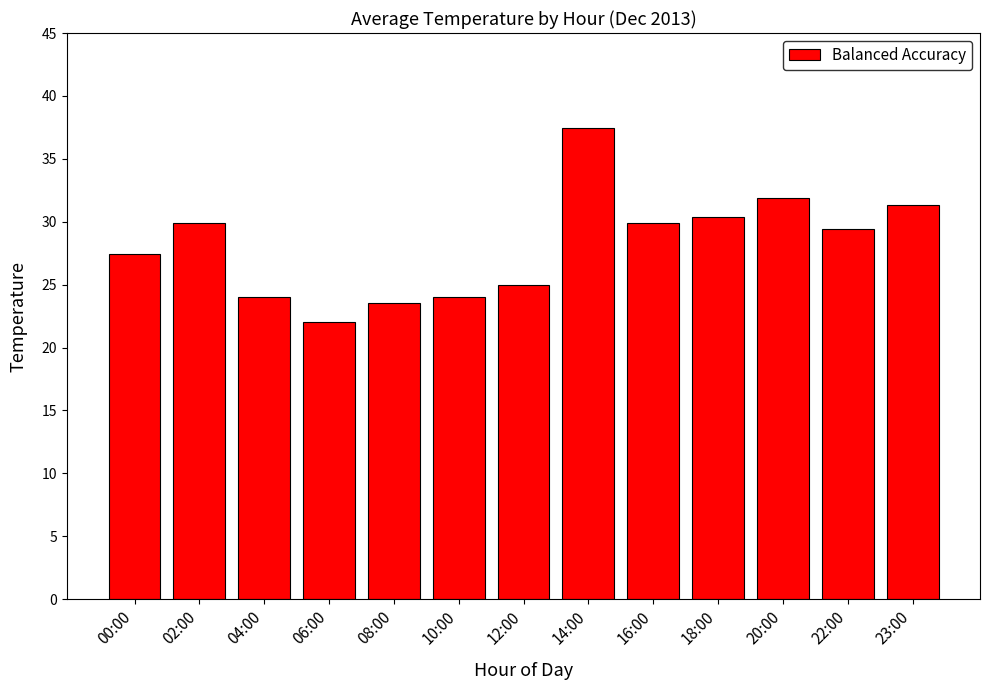

True or false: the data shows 12.4 at 06:00.

False